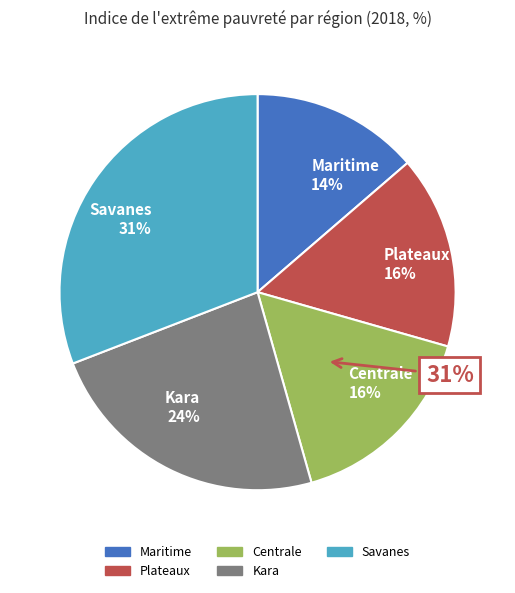

Rank the categories by value from lowest to highest.

Maritime, Plateaux, Centrale, Kara, Savanes